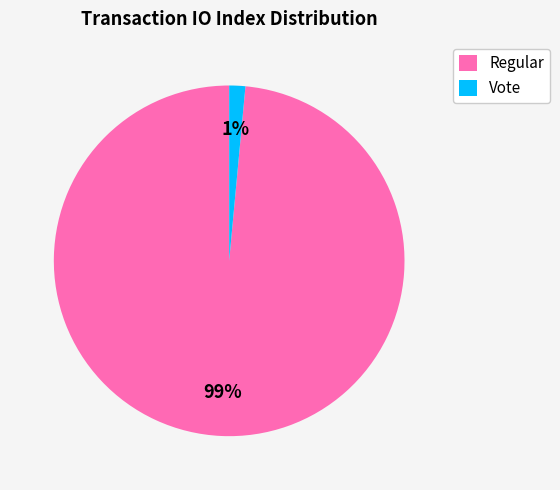

Is the sum of Vote and Regular greater than half?

Yes